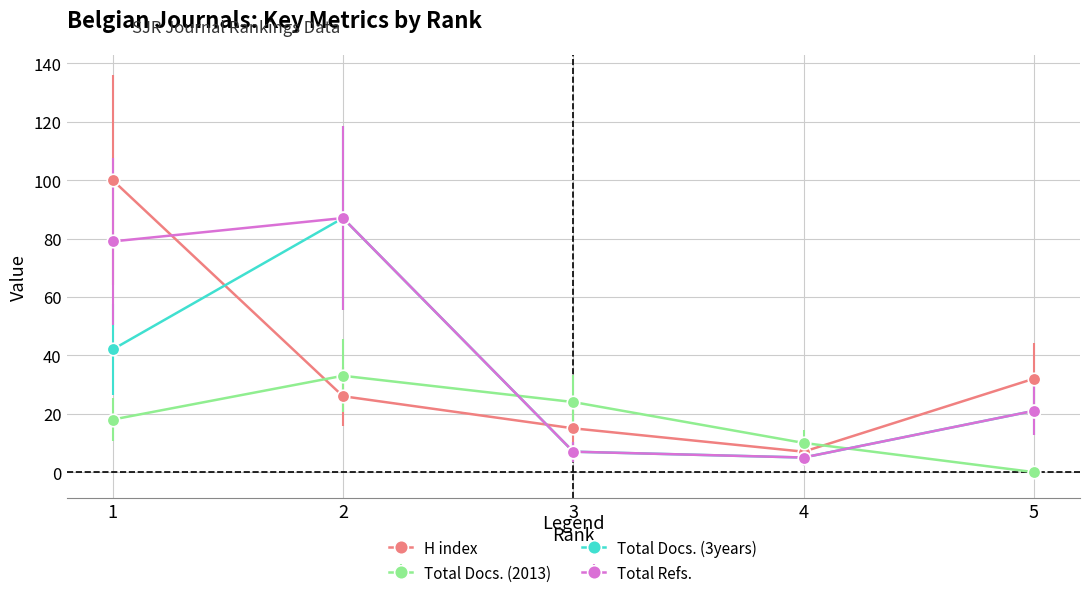

Which series ends up on top after the final intersection of H index and Total Docs. (3years)?

H index